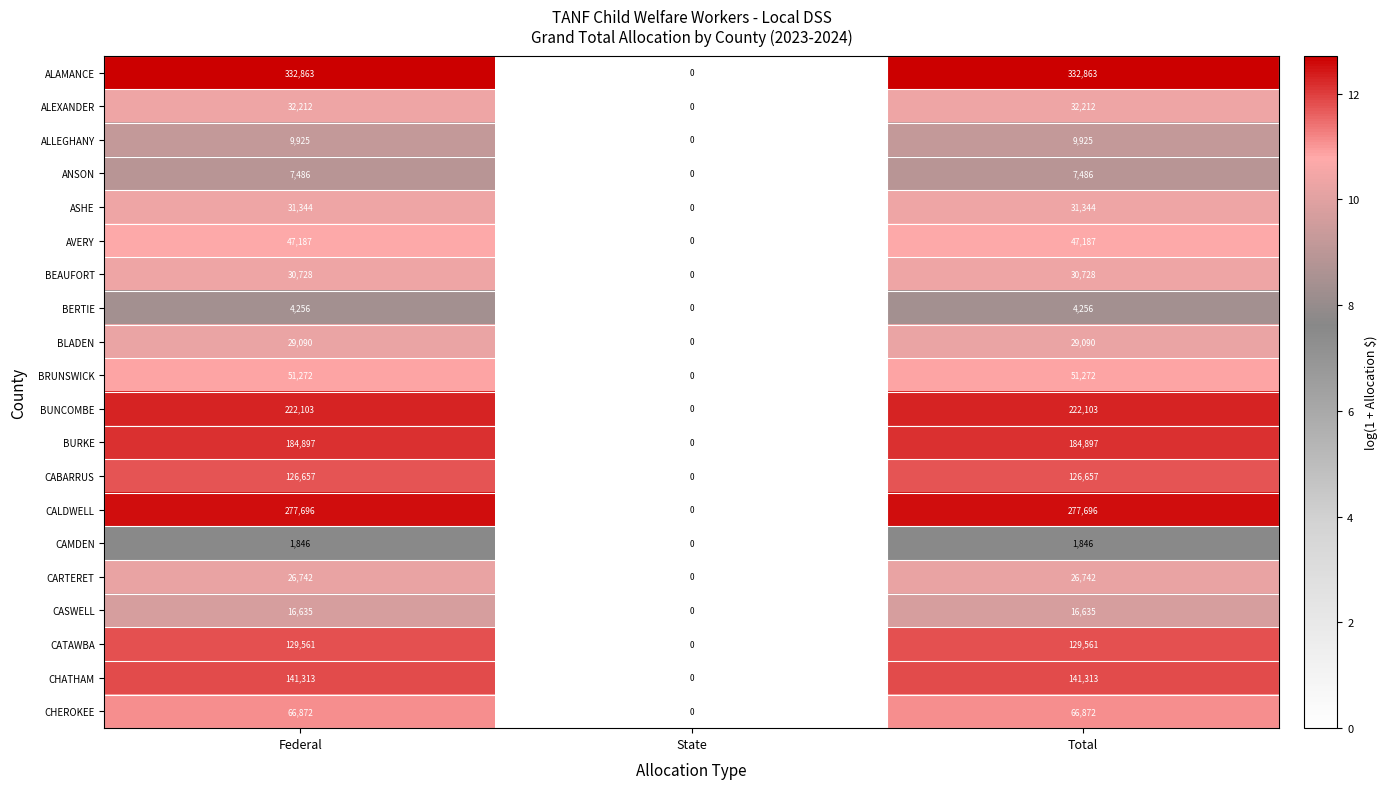

What is the total value across all series at Total?

1770685